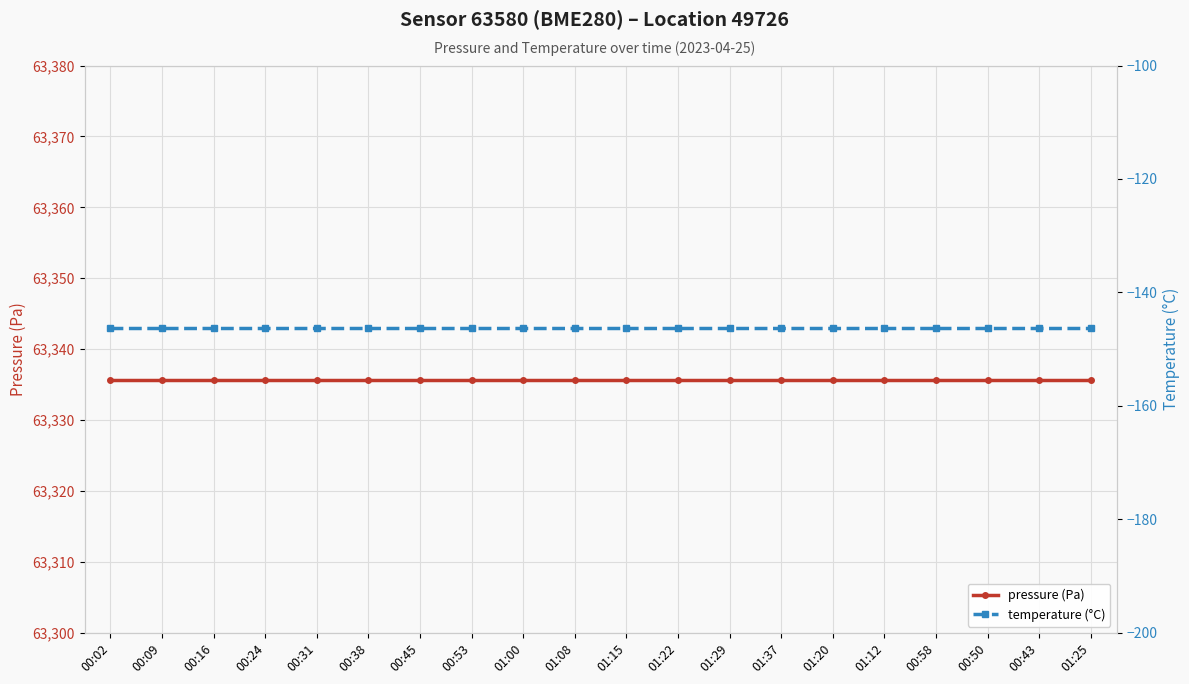

The temperature (°C) series shows -146.3 at 00:31. True or false?

True